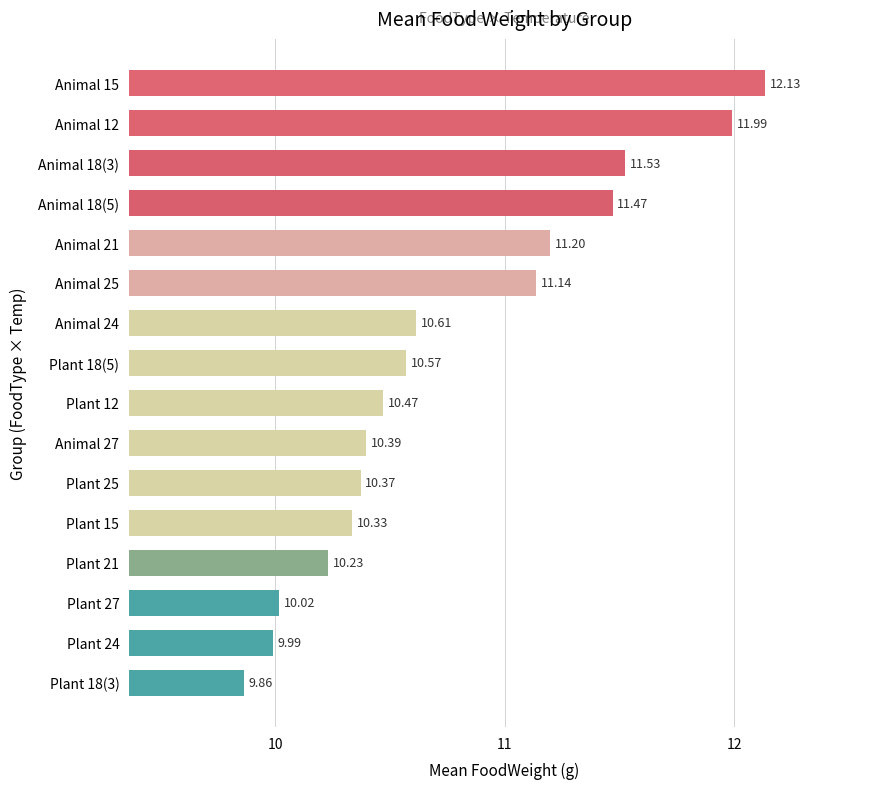

What is the ratio of the value at Animal 18(3) to the value at Plant 21?

1.1